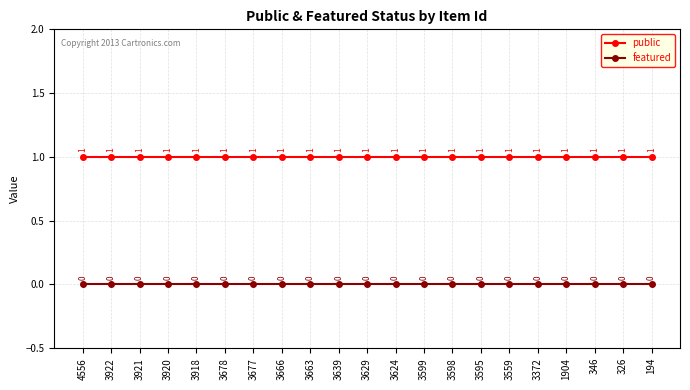

True or false: featured and public intersect in this chart.

False